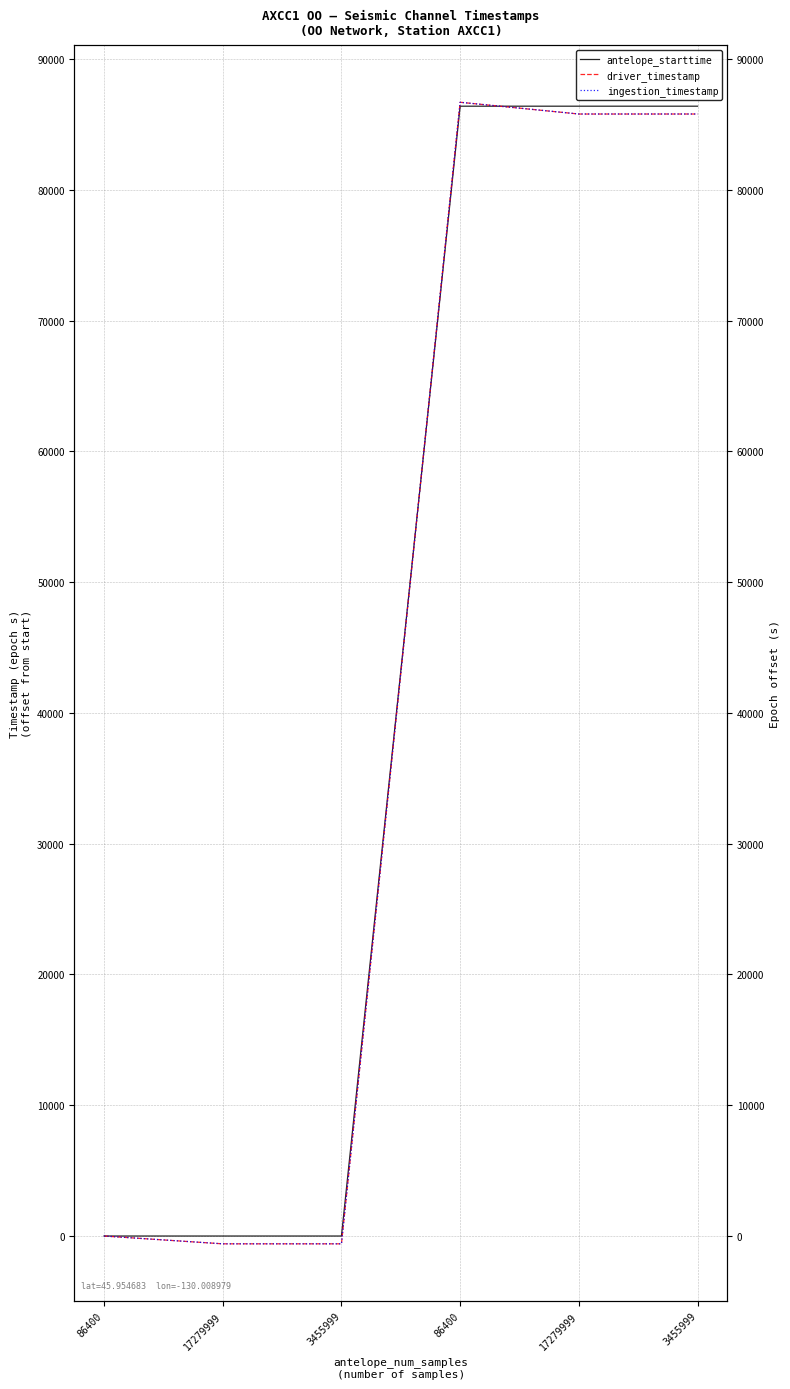

True or false: driver_timestamp and ingestion_timestamp cross at least once.

False